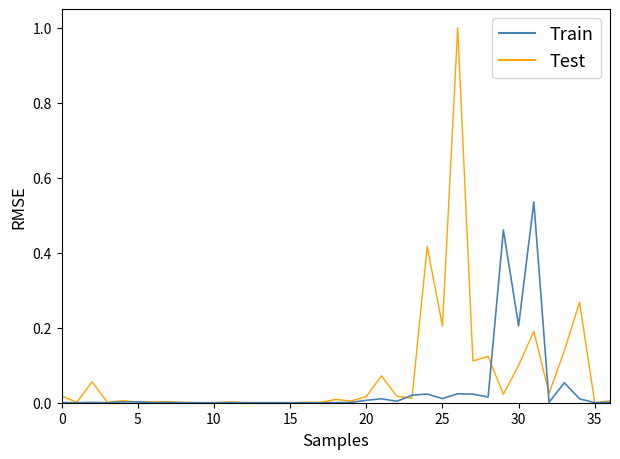

Which series has the widest spread of values?

Test